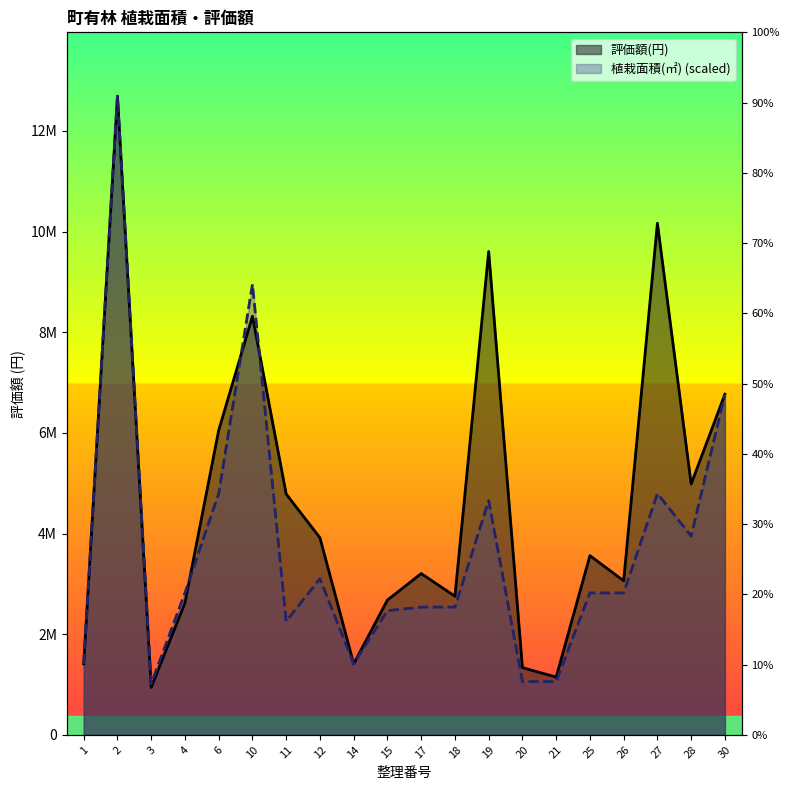

In 植栽面積(㎡), how many points are lower than both neighbors (excluding endpoints)?

4